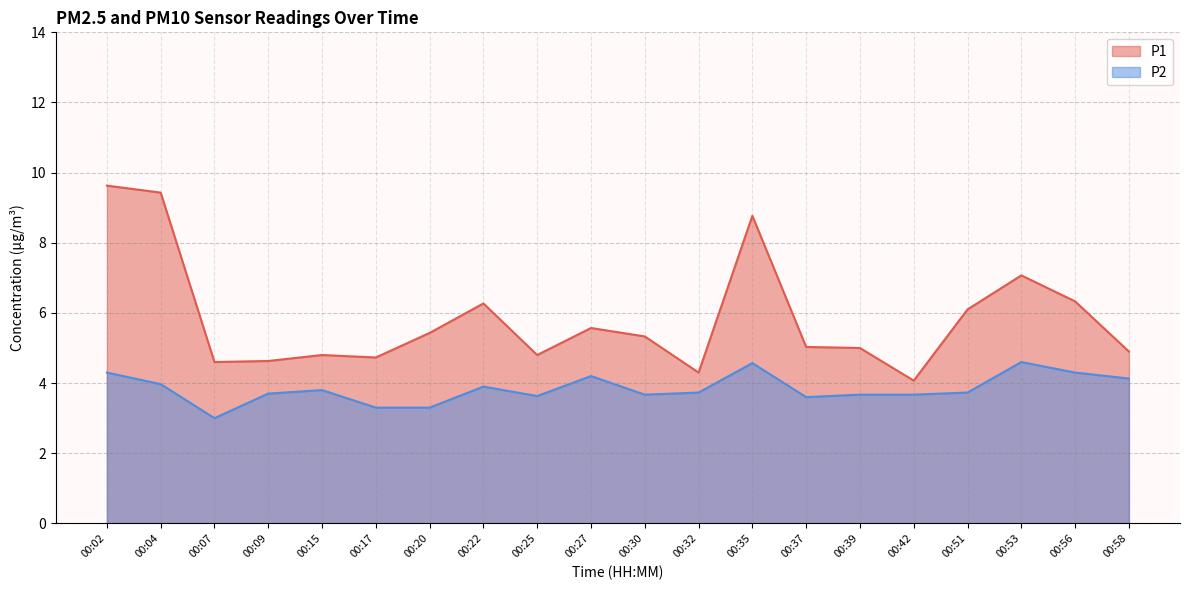

Rank the series by their maximum value, from highest to lowest.

P1, P2